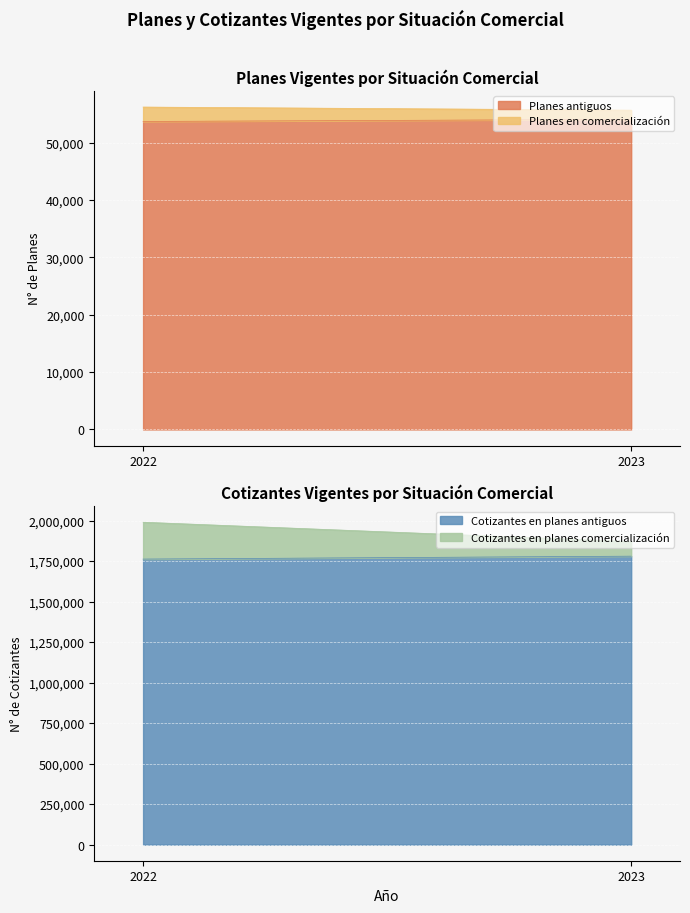

What is the maximum value for Planes en comercialización?

2511